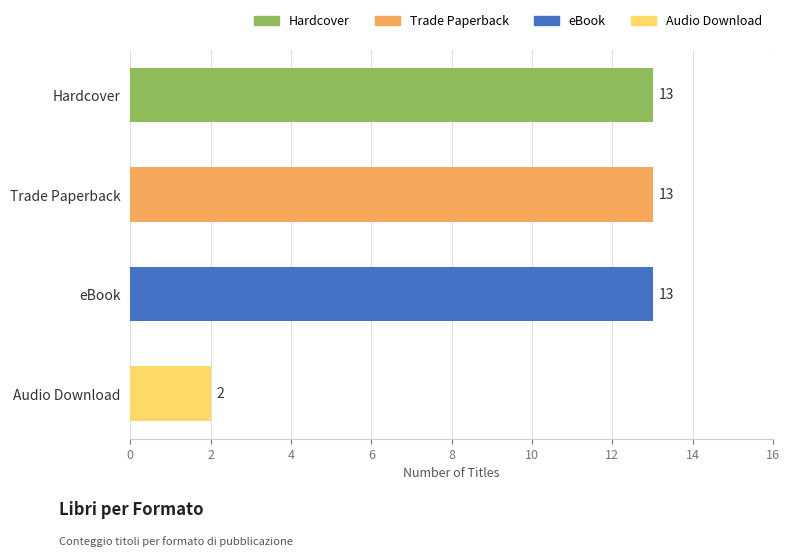

Count the number of categories in the chart.

4